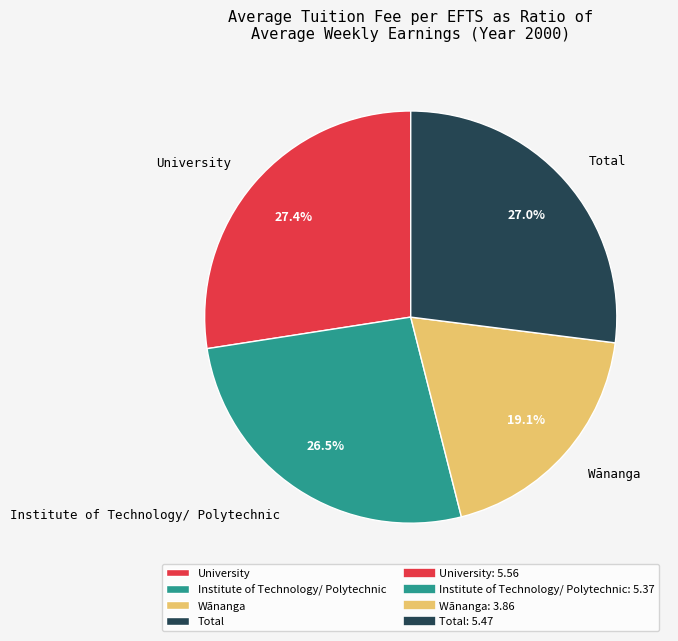

Does any single category account for the majority?

No